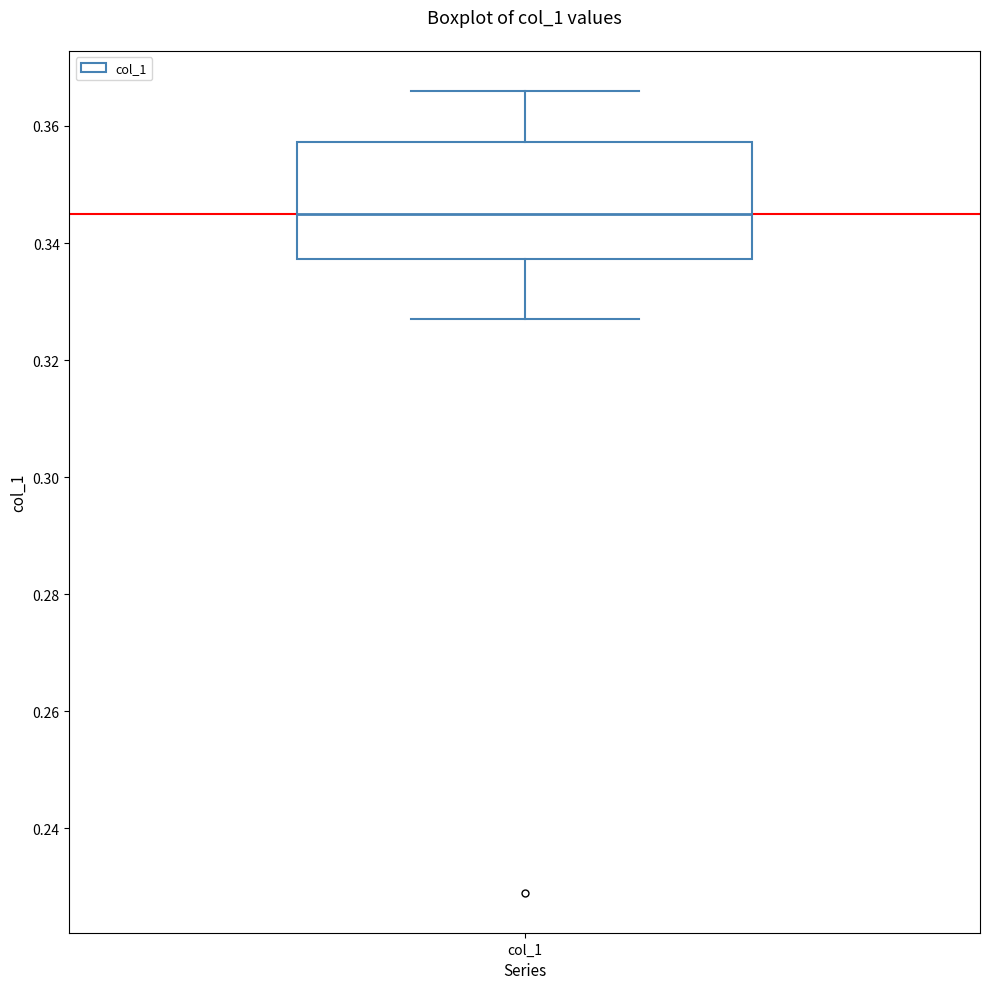

Transcribe this box plot: give where the median line is, the range the box spans, and where the two whiskers end, as read against the y-axis. The values are not printed on the chart, so give them approximately, as read against the axis.

median 0.346, box 0.338 to 0.358, whiskers 0.328 to 0.366